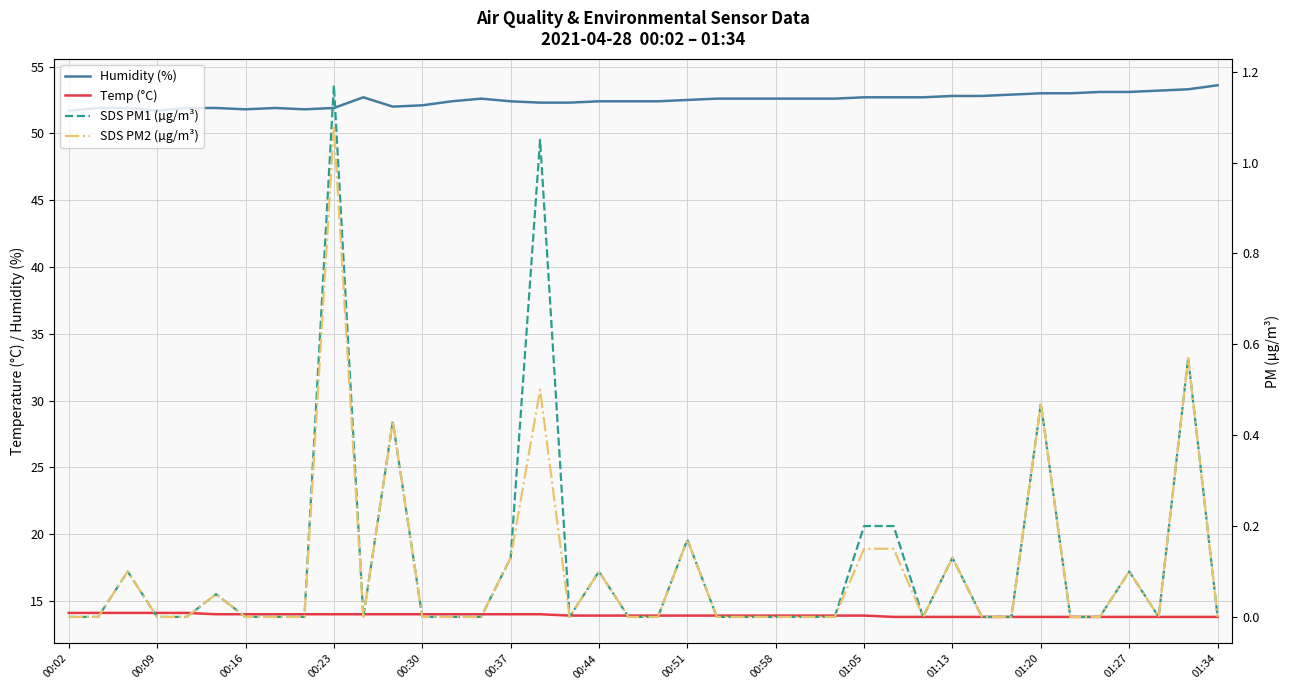

Reading left to right, extract all data points from this chart.

Humidity (%): 51.7	51.9	51.9	51.7	51.9	51.9	51.8	51.9	51.8	51.9	52.7	52.0	52.1	52.4	52.6	52.4	52.3	52.3	52.4	52.4	52.4	52.5	52.6	52.6	52.6	52.6	52.6	52.7	52.7	52.7	52.8	52.8	52.9	53.0	53.0	53.1	53.1	53.2	53.3	53.6
Temp (°C): 14.1	14.1	14.1	14.1	14.1	14.0	14.0	14.0	14.0	14.0	14.0	14.0	14.0	14.0	14.0	14.0	14.0	13.9	13.9	13.9	13.9	13.9	13.9	13.9	13.9	13.9	13.9	13.9	13.8	13.8	13.8	13.8	13.8	13.8	13.8	13.8	13.8	13.8	13.8	13.8
SDS PM1 (µg/m³): 0.0	0.0	0.1	0.0	0.0	0.1	0.0	0.0	0.0	1.2	0.0	0.4	0.0	0.0	0.0	0.1	1.1	0.0	0.1	0.0	0.0	0.2	0.0	0.0	0.0	0.0	0.0	0.2	0.2	0.0	0.1	0.0	0.0	0.5	0.0	0.0	0.1	0.0	0.6	0.0
SDS PM2 (µg/m³): 0.0	0.0	0.1	0.0	0.0	0.1	0.0	0.0	0.0	1.1	0.0	0.4	0.0	0.0	0.0	0.1	0.5	0.0	0.1	0.0	0.0	0.2	0.0	0.0	0.0	0.0	0.0	0.1	0.1	0.0	0.1	0.0	0.0	0.5	0.0	0.0	0.1	0.0	0.6	0.0